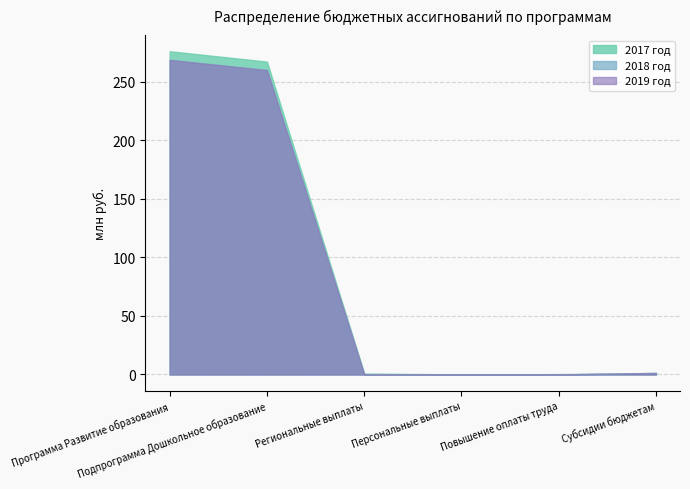

Reading left to right, transcribe all the data shown in this chart.

2017 год: 275844853.6	267008837.7	739779.2	18396.3	264427.5	1250500.0
2018 год: 268452015.2	259766372.0	0.0	0.0	0.0	1250500.0
2019 год: 268452015.2	259766372.0	0.0	0.0	0.0	1250500.0